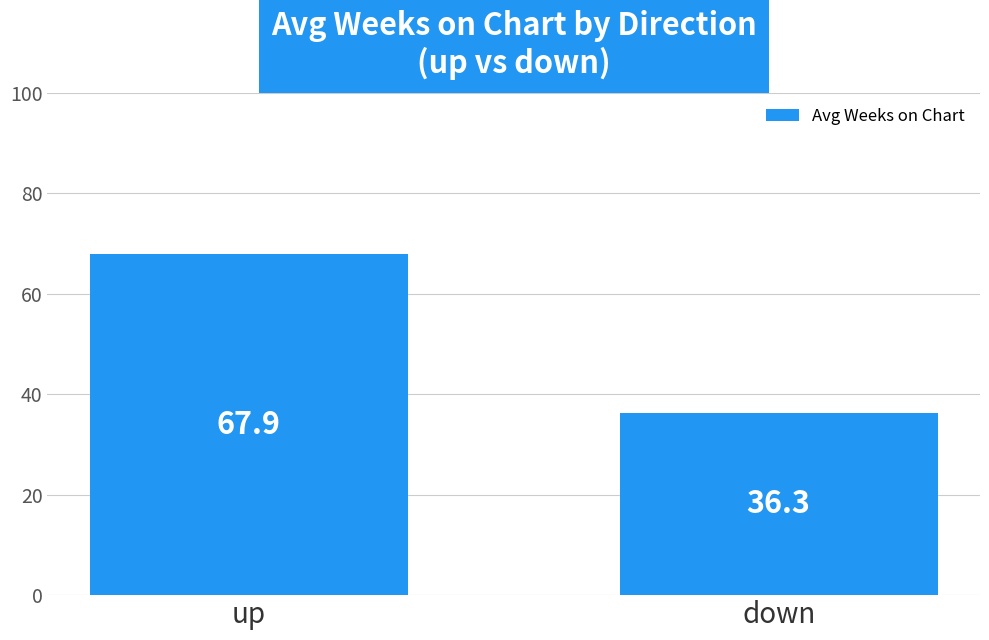

Which category has the highest value across all series?

up